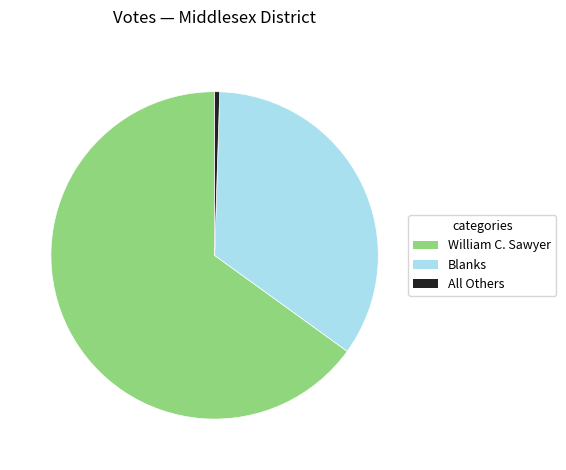

True or false: Blanks accounts for 34% of the total.

True